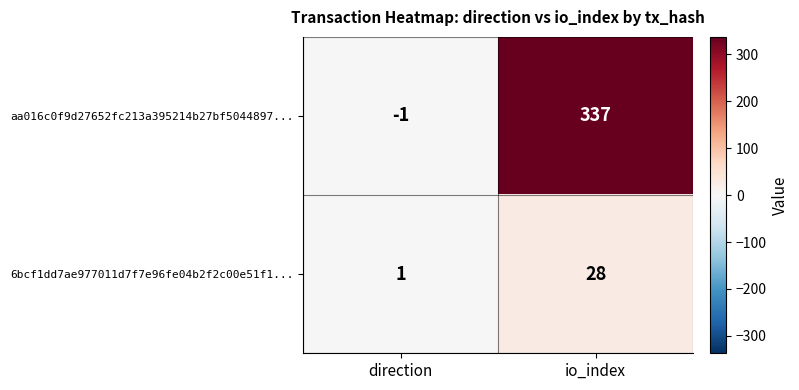

Rank the series by their average value, from lowest to highest.

6bcf1dd7ae977011d7f7e96fe04b2f2c00e51f1..., aa016c0f9d27652fc213a395214b27bf5044897...